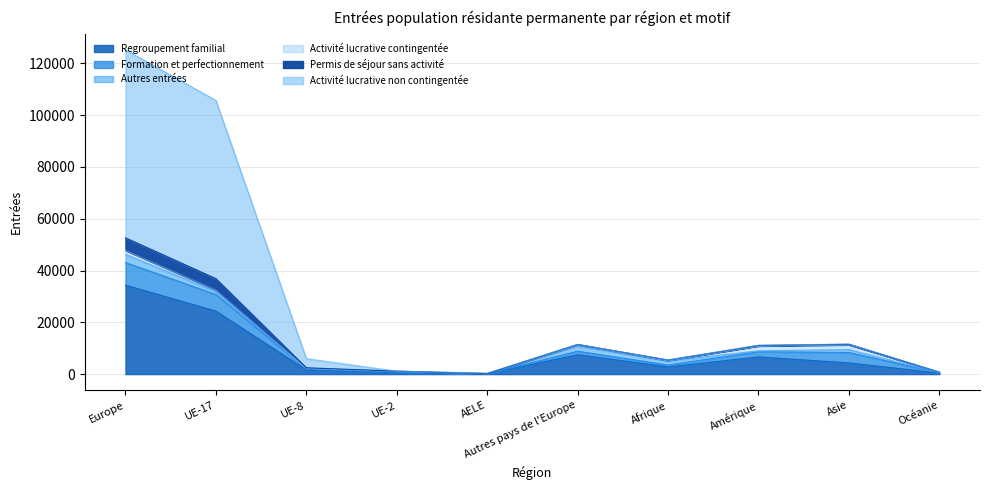

Where is the first local maximum for Activité lucrative non contingentée?

AELE